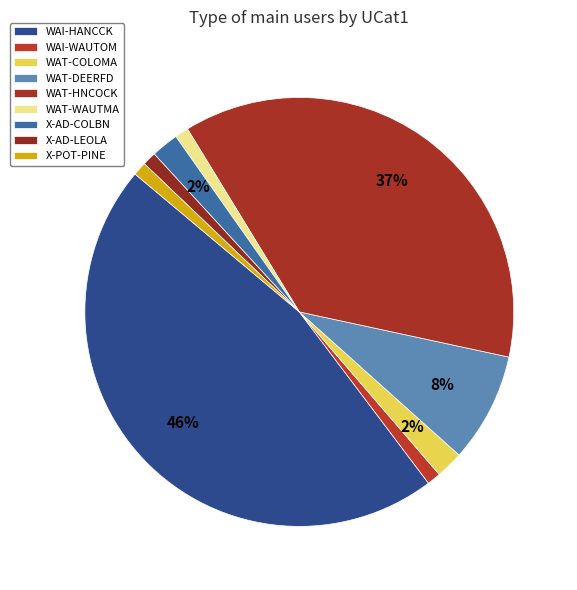

Does any single category account for the majority?

No